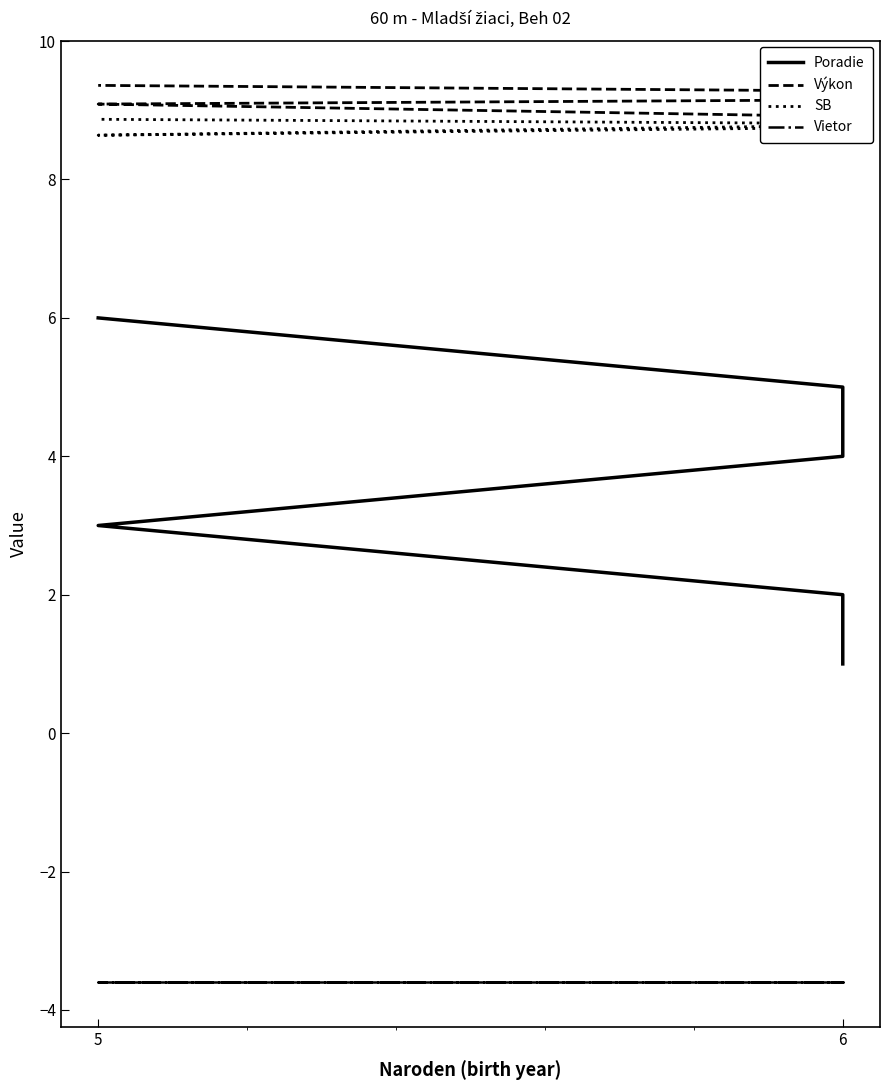

How many distinct data groups are displayed?

4